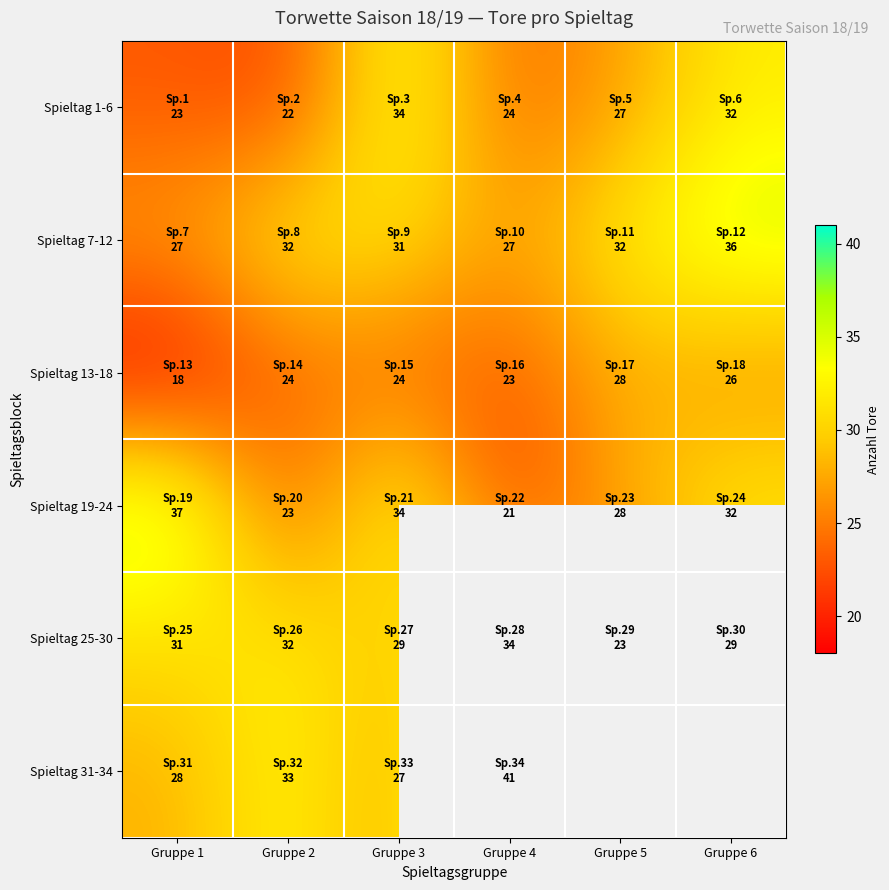

List the series in order of their peak value, highest first.

Spieltag 31-34, Spieltag 19-24, Spieltag 7-12, Spieltag 1-6, Spieltag 25-30, Spieltag 13-18